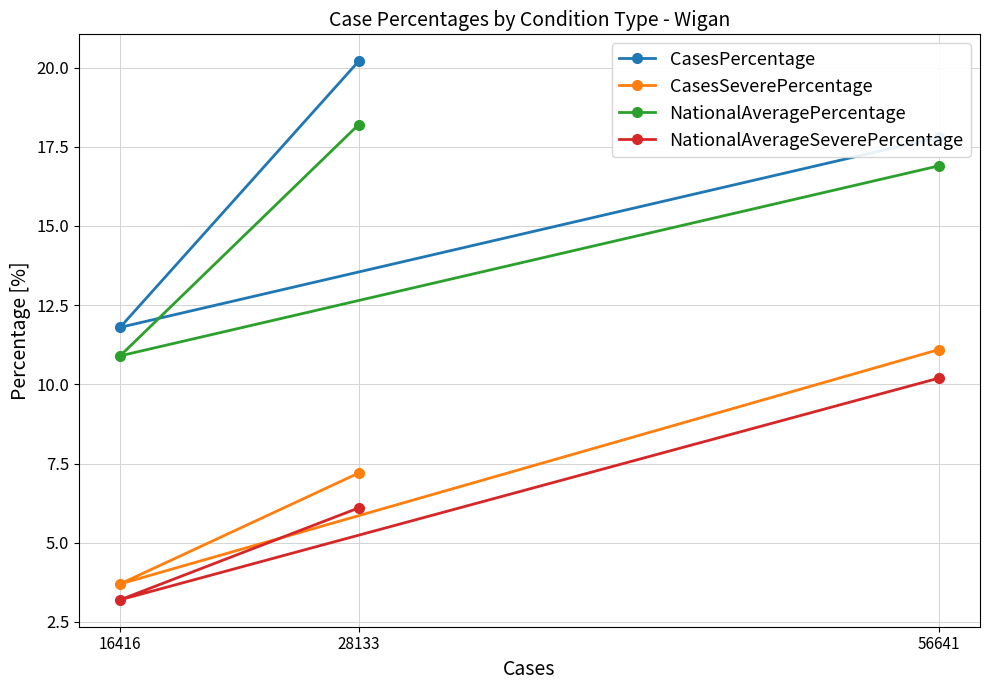

What are all the series names shown in the legend?

CasesPercentage, CasesSeverePercentage, NationalAveragePercentage, NationalAverageSeverePercentage